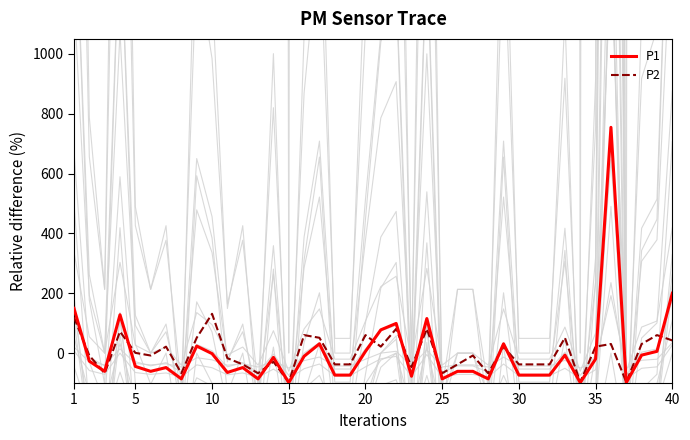

List the series in order of their overall mean, lowest first.

P1, P2